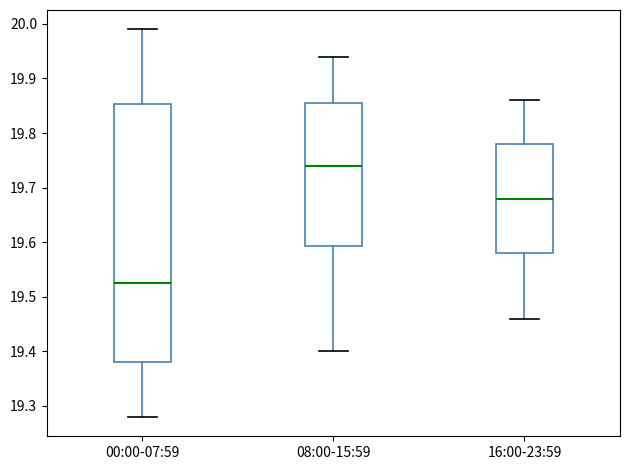

Reading left to right, read every box against the y-axis: the position of its median line, the range the box covers, and the ends of its whiskers. The values are not printed on the chart, so give them approximately, as read against the axis.

00:00-07:59: median 19.53, box 19.38 to 19.85, whiskers 19.28 to 19.99
08:00-15:59: median 19.74, box 19.59 to 19.86, whiskers 19.40 to 19.94
16:00-23:59: median 19.68, box 19.58 to 19.78, whiskers 19.46 to 19.86